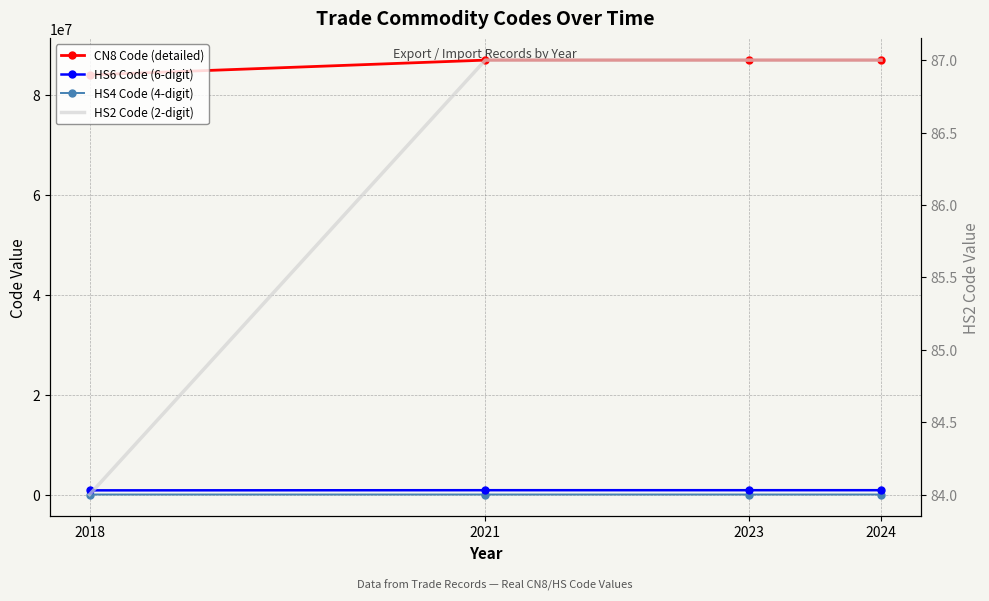

True or false: HS6 Code (6-digit) and CN8 Code (detailed) intersect in this chart.

False